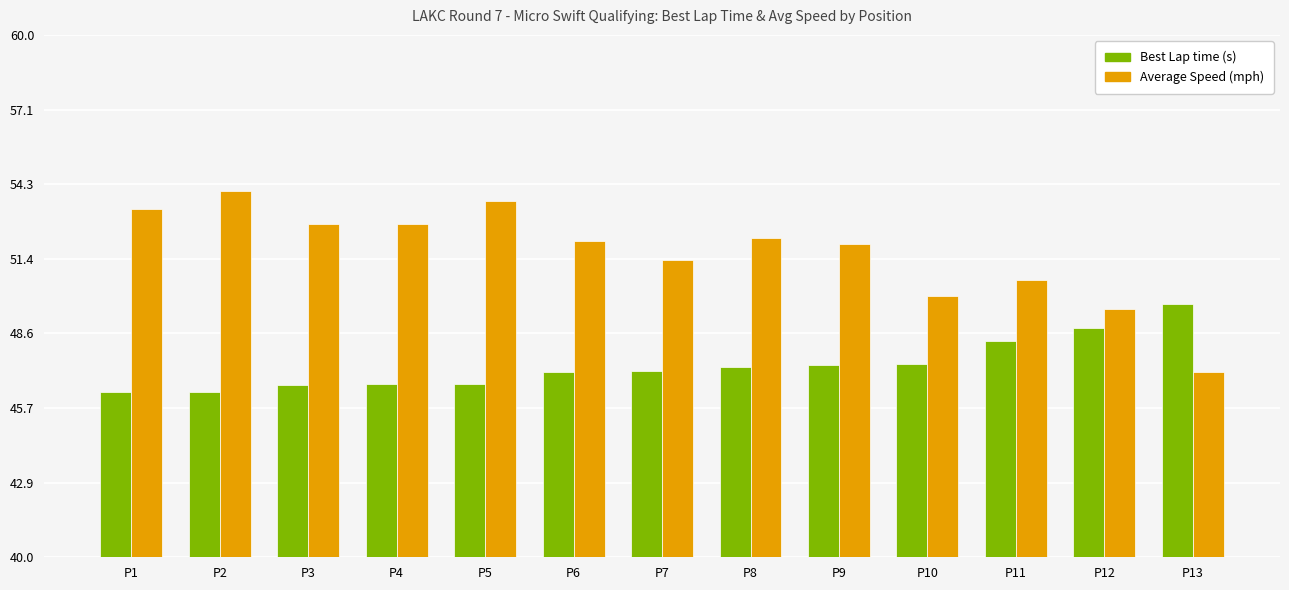

What is the spread (max minus min) of values at P11?

2.3